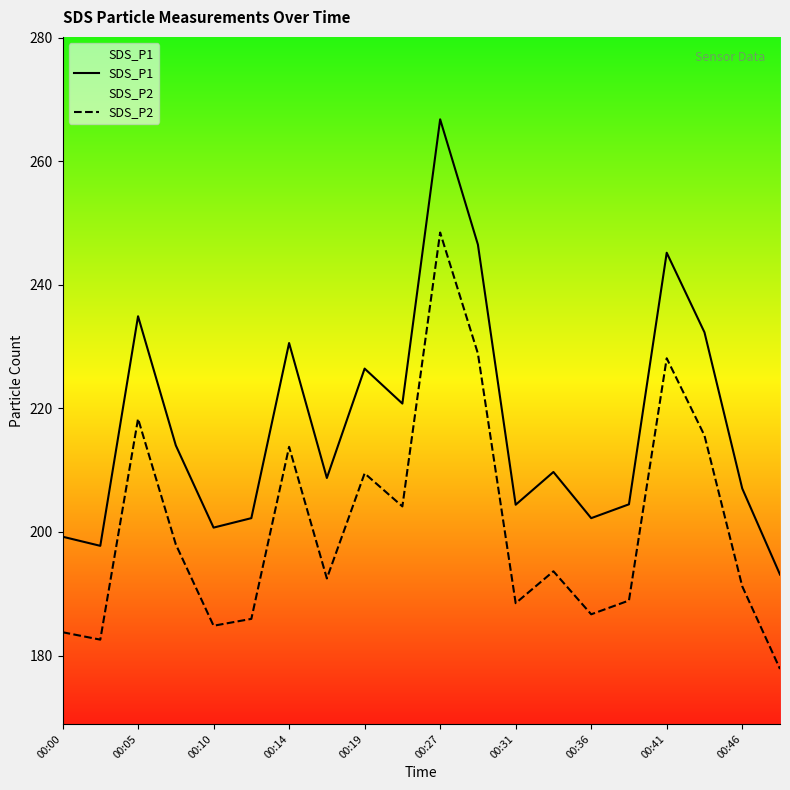

Where does the SDS_P2 series first go above 193?

00:05